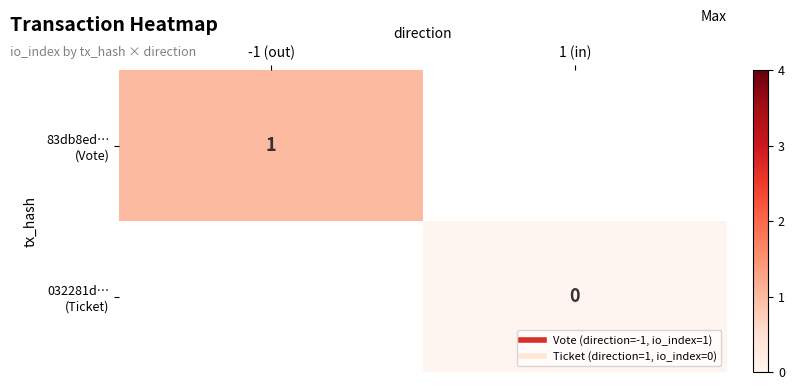

List the series in order of their peak value, lowest first.

83db8ed… (Vote), 032281d… (Ticket)